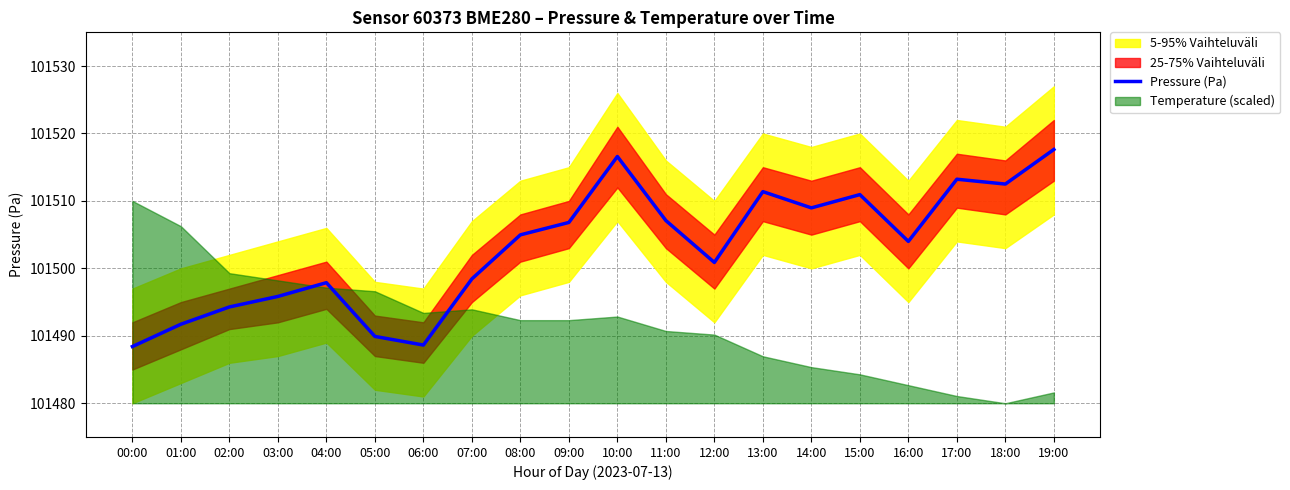

Does the chart have visible grid lines?

Yes